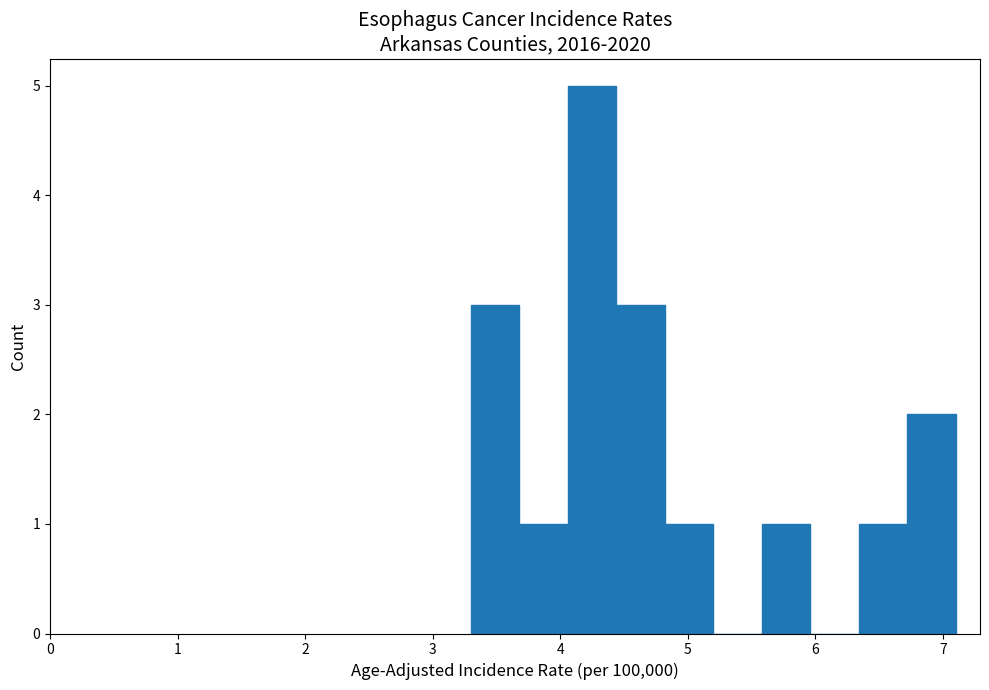

Around what value on the x-axis is the tallest bar? Give the approximate position of its centre, as read against the axis.

4.3